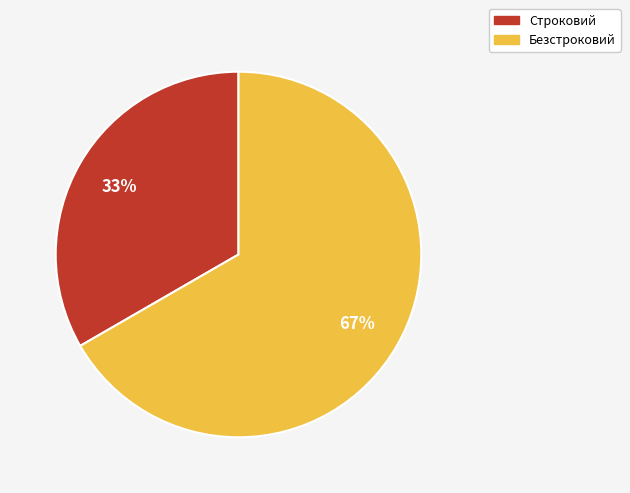

Count the number of slices in the pie.

2